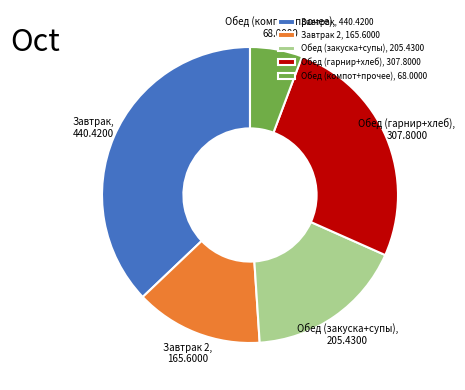

Is the sum of Завтрак 2 and Обед (компот+прочее) greater than half?

No